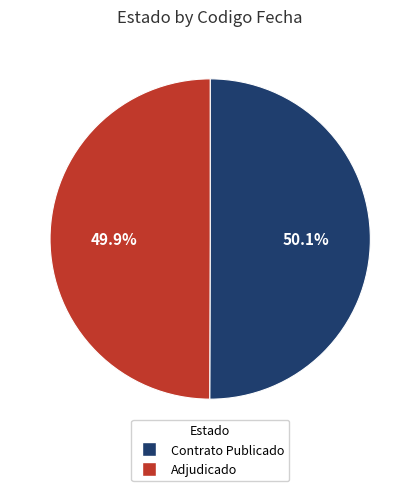

How many segments does this pie chart have?

2